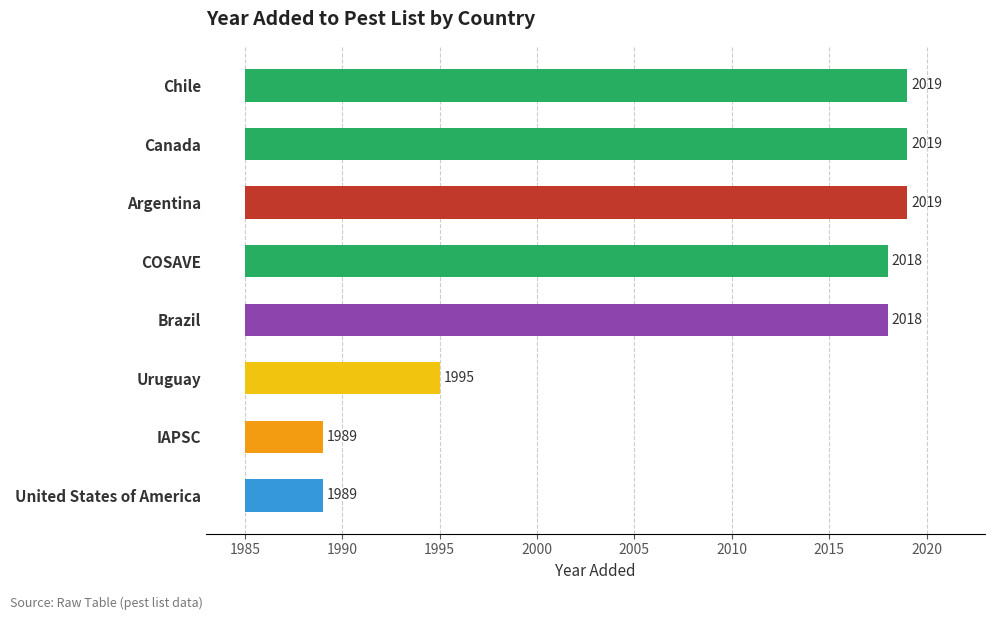

Read the value at Chile, to the nearest 5.

35